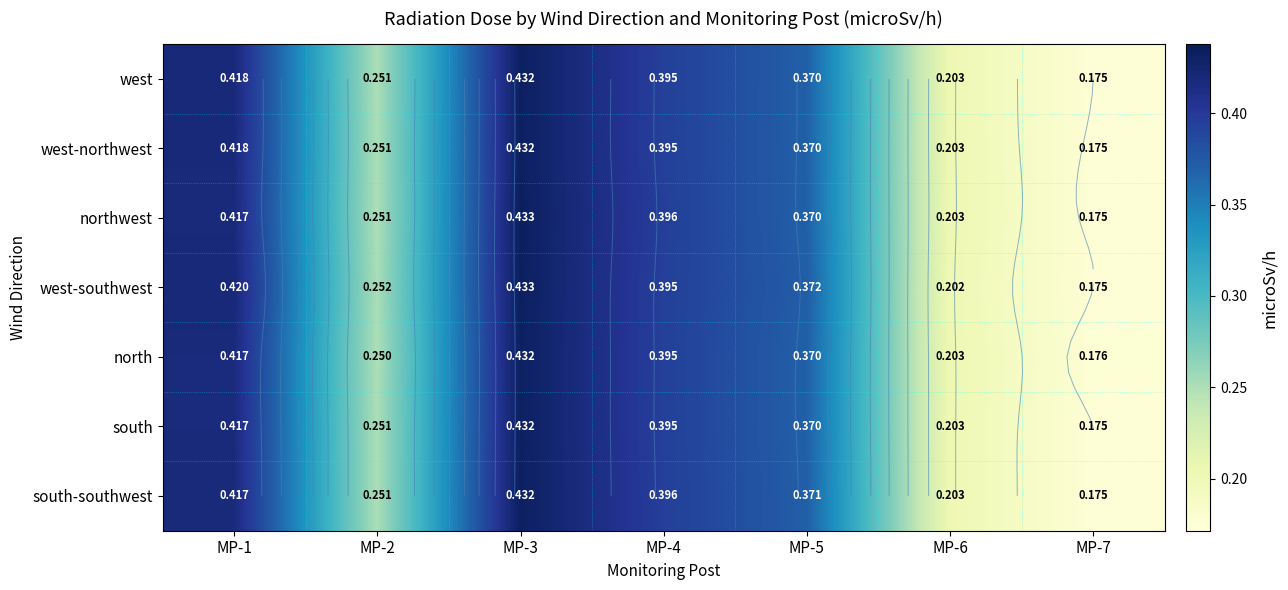

True or false: north has a value of 0.4 at MP-3.

True